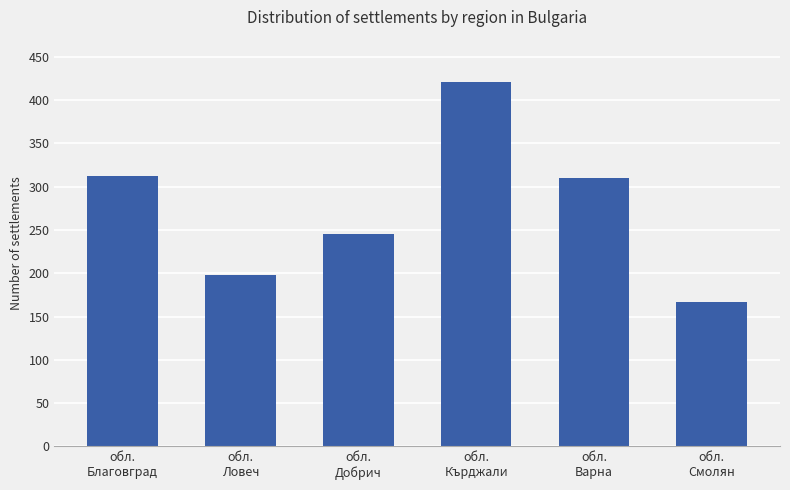

Reading left to right, what are all the values shown in this chart?

312	198	245	421	310	167